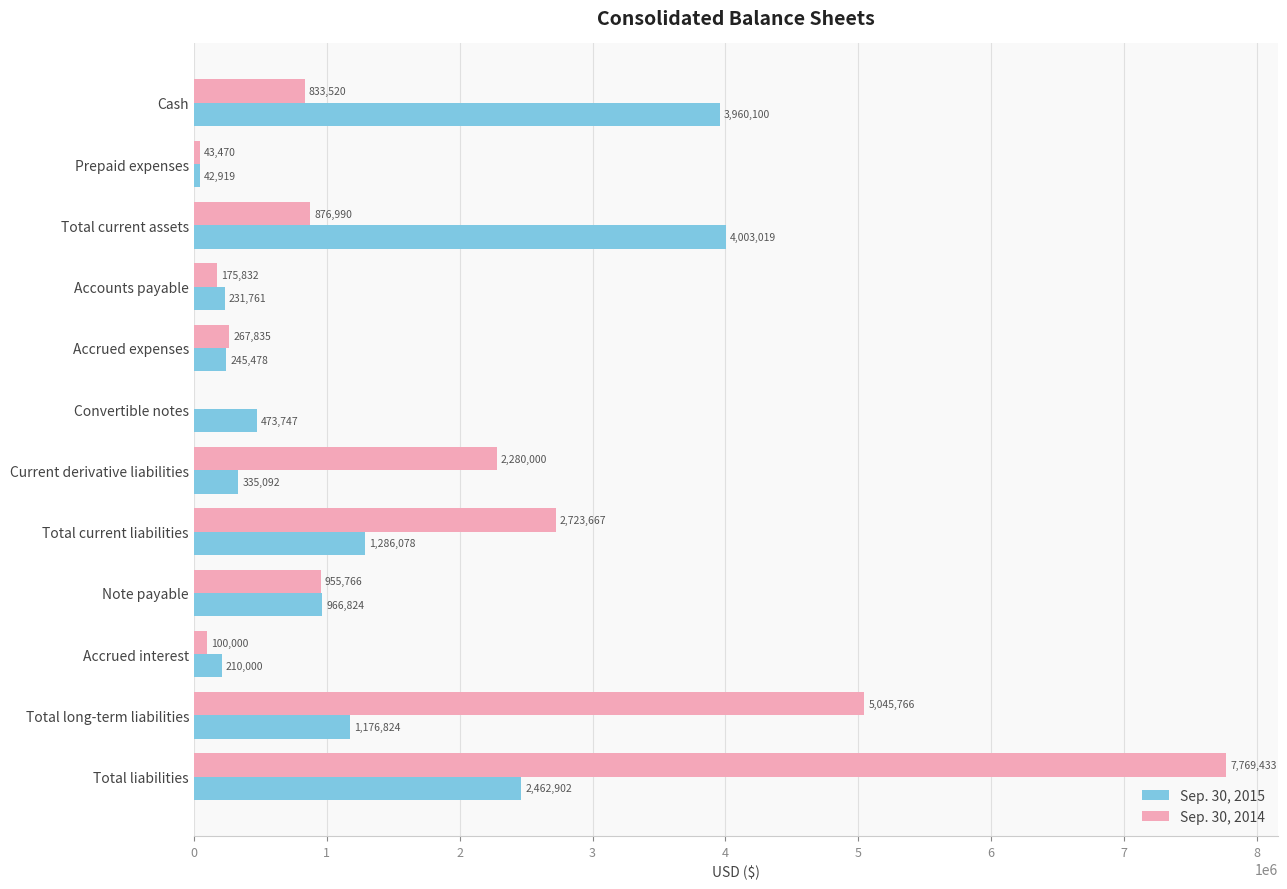

What is the sum of the Sep. 30, 2015 values at Current derivative liabilities and Note payable?

1301916